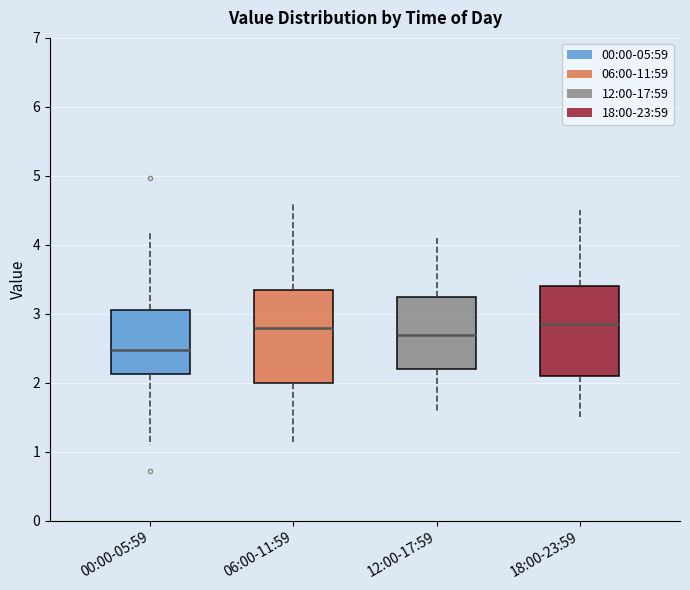

Where is the upper edge of the box for 18:00-23:59 on the y-axis? The values are not printed on the chart, so give them approximately, as read against the axis.

3.4